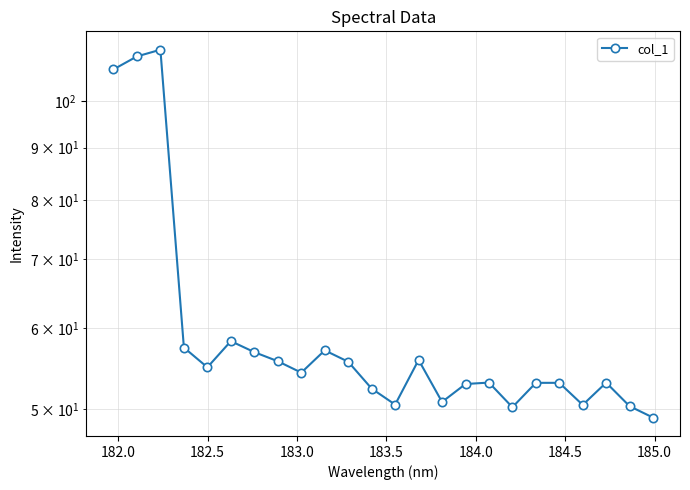

Reading left to right, what are all the values shown in this chart?

107.3	110.5	112.2	57.4	54.9	58.3	56.8	55.7	54.3	57.1	55.6	52.4	50.5	55.8	50.8	52.9	53.1	50.2	53.0	53.0	50.5	53.1	50.3	49.1